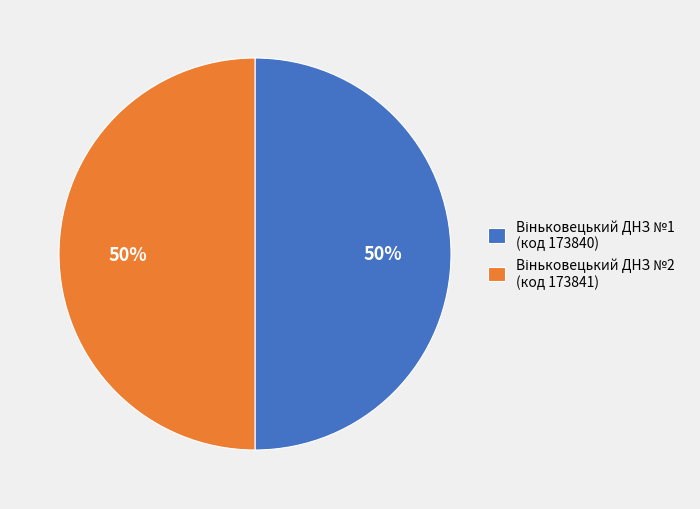

To the nearest percent, what is the average slice percentage?

50%